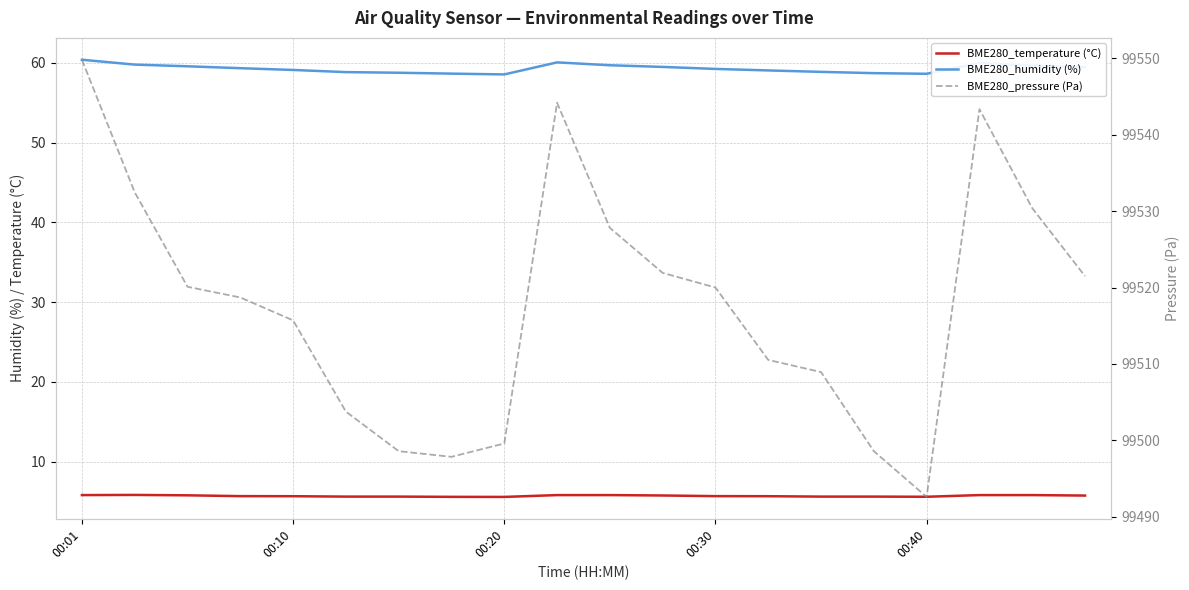

True or false: BME280_temperature (°C) and BME280_pressure (Pa) intersect in this chart.

False